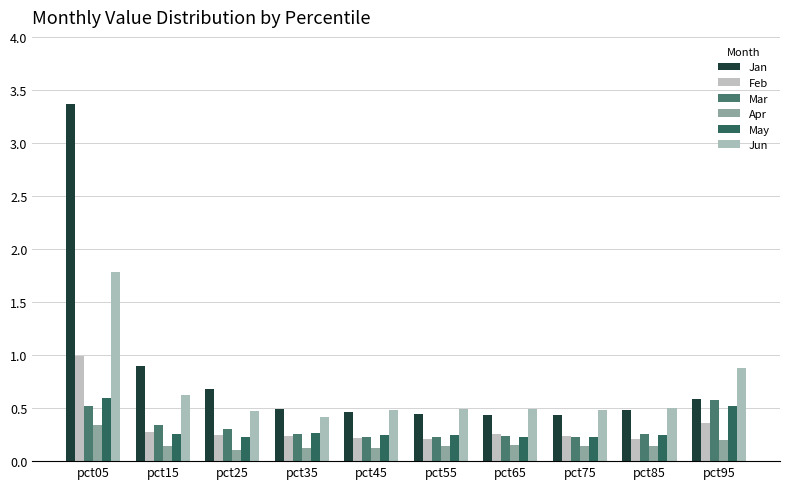

Count the number of categories in the chart.

10